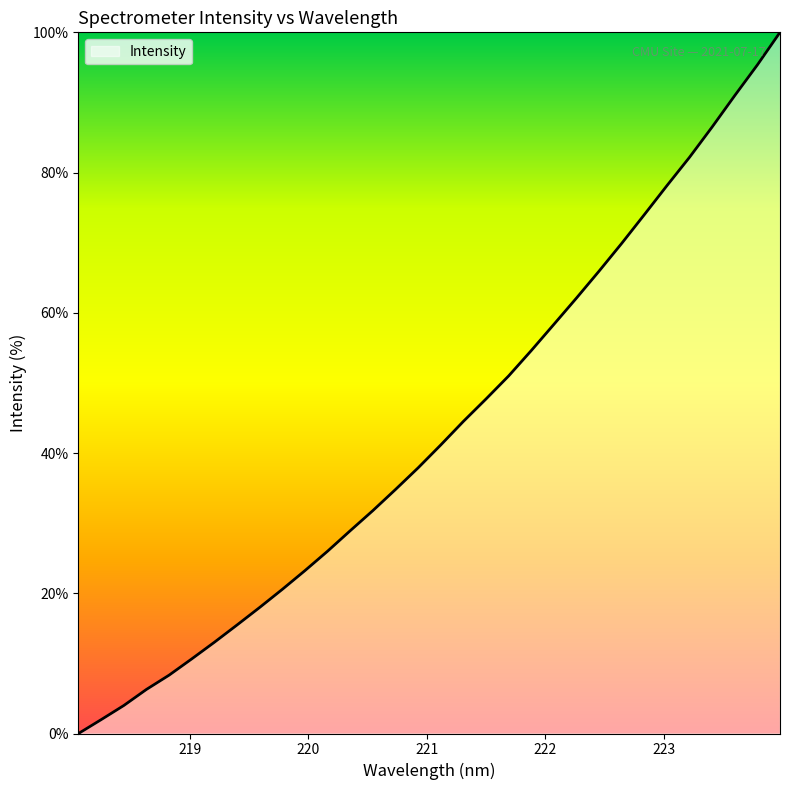

What is the maximum value shown in the chart?

100.0